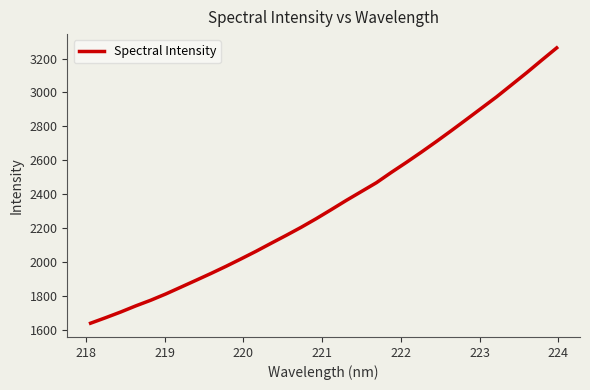

What is the maximum value shown in the chart?

3263.2